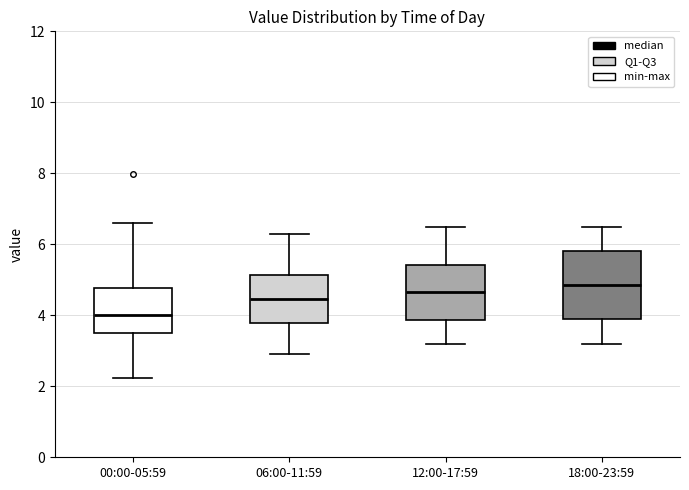

Which box has the lowest median line?

00:00-05:59